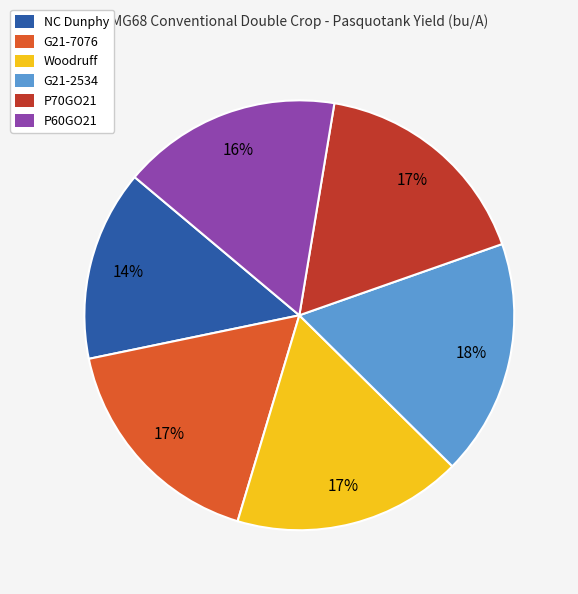

Count the number of slices in the pie.

6